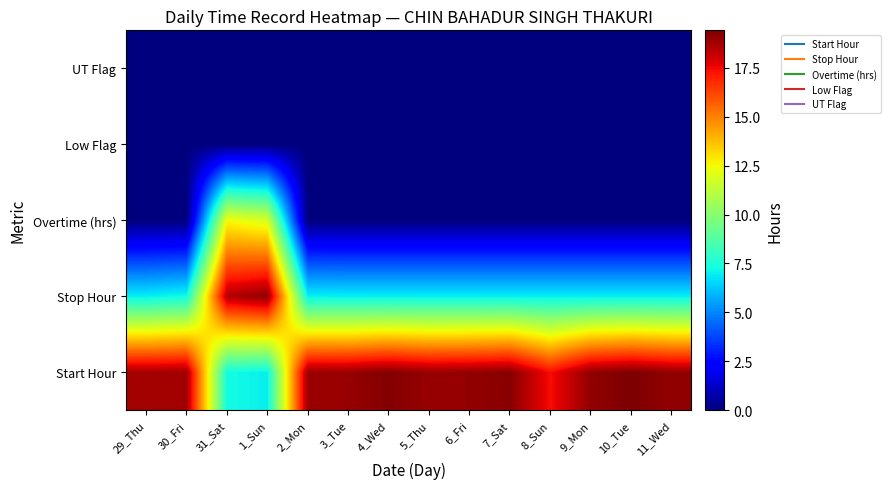

Reading left to right, extract all data points from this chart.

Start Hour: 29_Thu=18.8	30_Fri=18.8	31_Sat=7.3	1_Sun=7.0	2_Mon=18.9	3_Tue=19.0	4_Wed=19.3	5_Thu=19.0	6_Fri=19.1	7_Sat=19.2	8_Sun=17.4	9_Mon=19.1	10_Tue=19.4	11_Wed=19.1
Stop Hour: 29_Thu=7.0	30_Fri=7.3	31_Sat=18.5	1_Sun=19.1	2_Mon=7.0	3_Tue=7.0	4_Wed=7.0	5_Thu=7.0	6_Fri=7.0	7_Sat=7.0	8_Sun=7.0	9_Mon=7.0	10_Tue=7.0	11_Wed=7.0
Overtime (hrs): 29_Thu=0.0	30_Fri=0.0	31_Sat=12.5	1_Sun=11.9	2_Mon=0.0	3_Tue=0.0	4_Wed=0.0	5_Thu=0.0	6_Fri=0.0	7_Sat=0.0	8_Sun=0.0	9_Mon=0.0	10_Tue=0.0	11_Wed=0.0
Low Flag: 29_Thu=0.0	30_Fri=0.0	31_Sat=0.0	1_Sun=0.0	2_Mon=0.0	3_Tue=0.0	4_Wed=0.0	5_Thu=0.0	6_Fri=0.0	7_Sat=0.0	8_Sun=0.0	9_Mon=0.0	10_Tue=0.0	11_Wed=0.0
UT Flag: 29_Thu=0.0	30_Fri=0.0	31_Sat=0.0	1_Sun=0.0	2_Mon=0.0	3_Tue=0.0	4_Wed=0.0	5_Thu=0.0	6_Fri=0.0	7_Sat=0.0	8_Sun=0.0	9_Mon=0.0	10_Tue=0.0	11_Wed=0.0